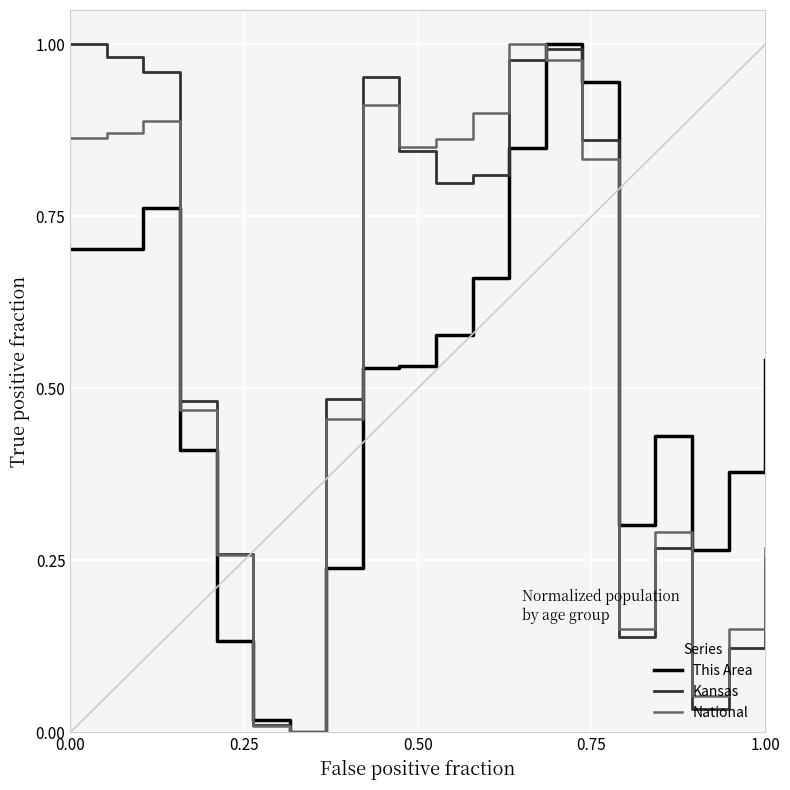

Does the chart have visible grid lines?

Yes